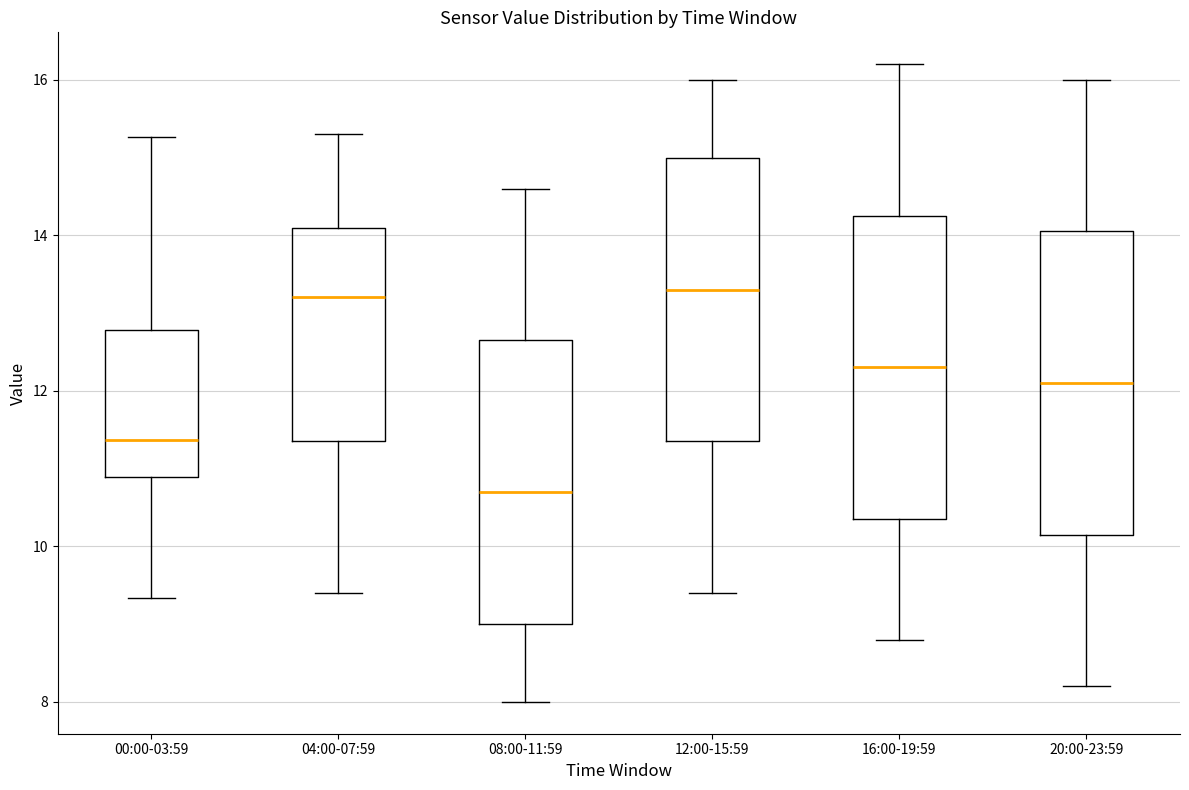

Reading left to right, transcribe this box plot: for each box, give where its median line is, the range the box spans, and where its two whiskers end, as read against the y-axis. The values are not printed on the chart, so give them approximately, as read against the axis.

00:00-03:59: median 11.4, box 10.8 to 12.8, whiskers 9.4 to 15.2
04:00-07:59: median 13.2, box 11.4 to 14.2, whiskers 9.4 to 15.4
08:00-11:59: median 10.8, box 9.0 to 12.6, whiskers 8.0 to 14.6
12:00-15:59: median 13.4, box 11.4 to 15.0, whiskers 9.4 to 16.0
16:00-19:59: median 12.4, box 10.4 to 14.2, whiskers 8.8 to 16.2
20:00-23:59: median 12.2, box 10.2 to 14.0, whiskers 8.2 to 16.0